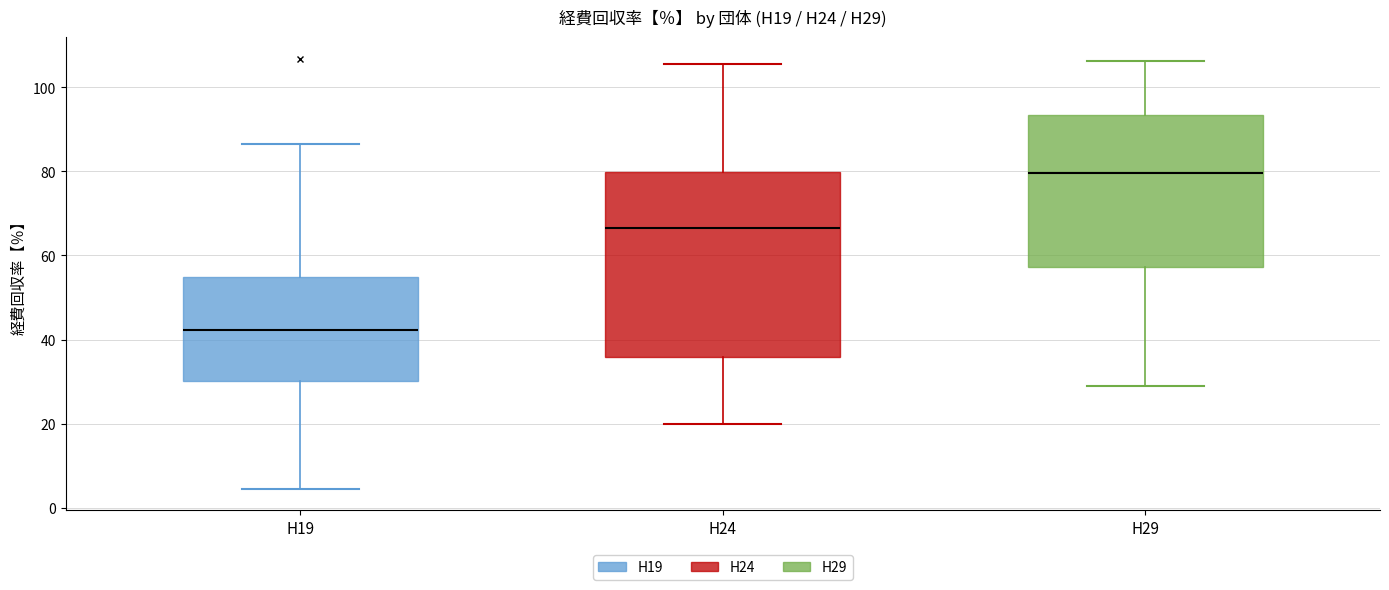

Which box's median line is the lowest?

H19